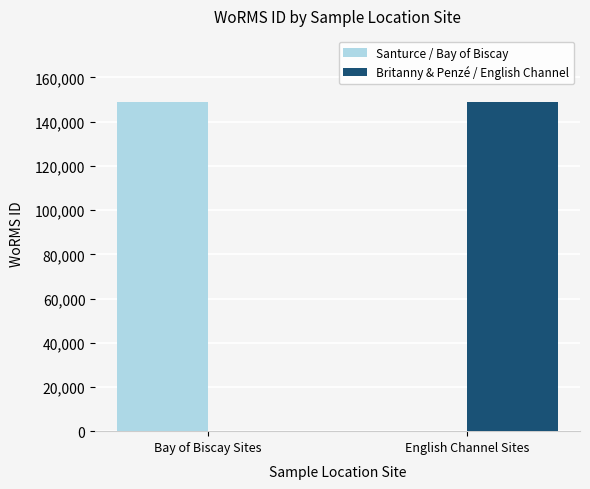

What is the total value across all series at English Channel Sites?

148905